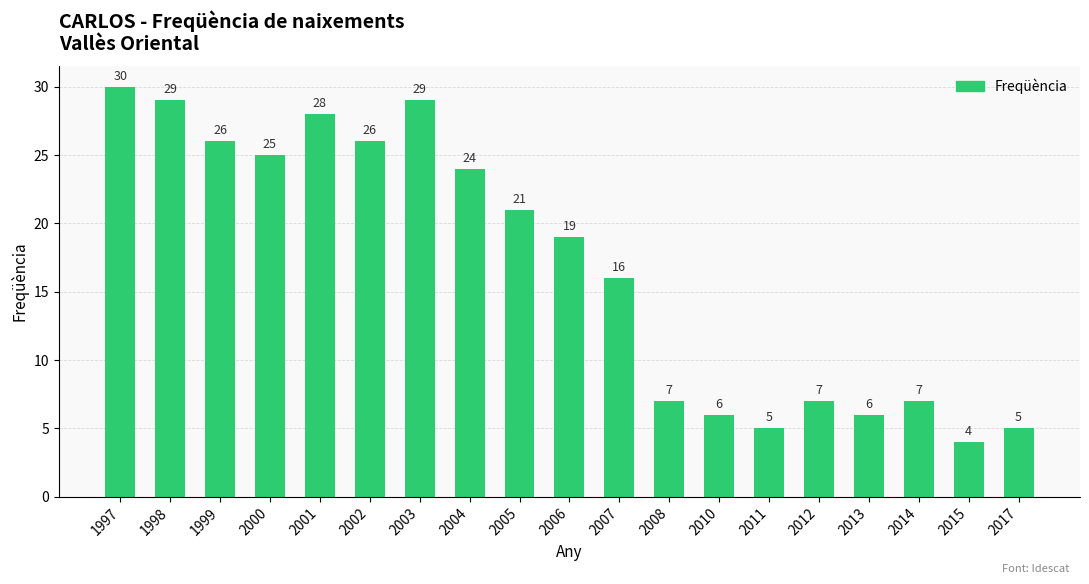

Which category has the lowest value across all series?

2015